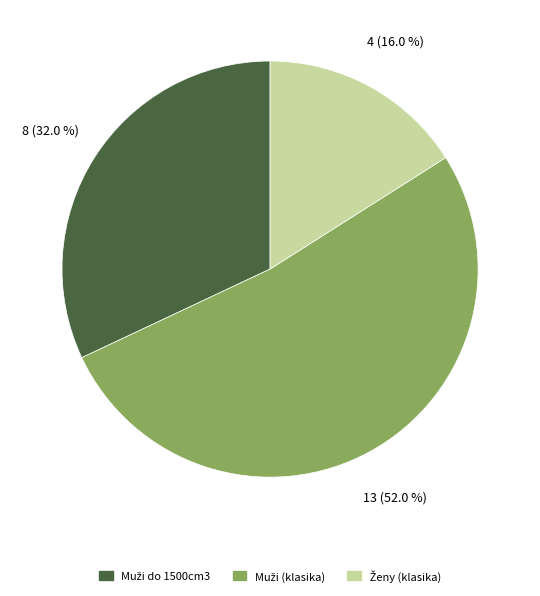

Does any single category account for the majority?

Yes